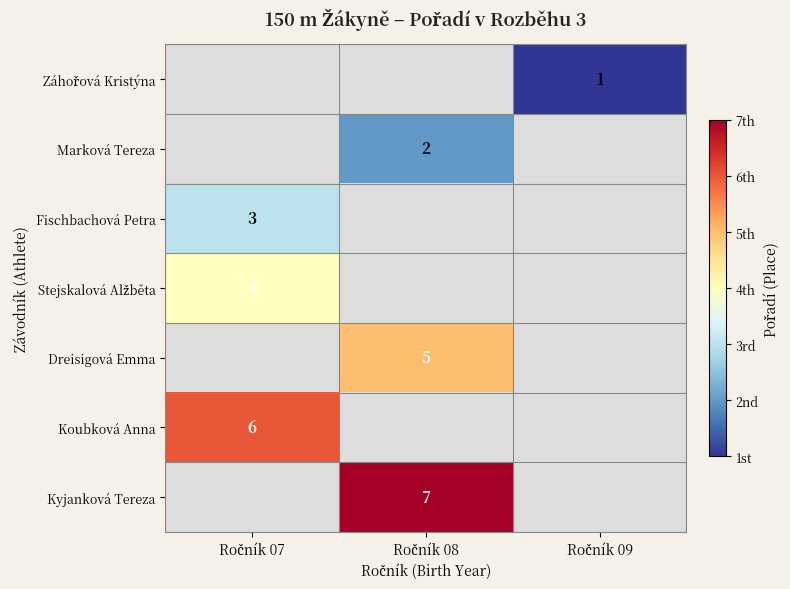

The value of Kyjanková Tereza at Ročník 08 is 4.4. True or false?

False